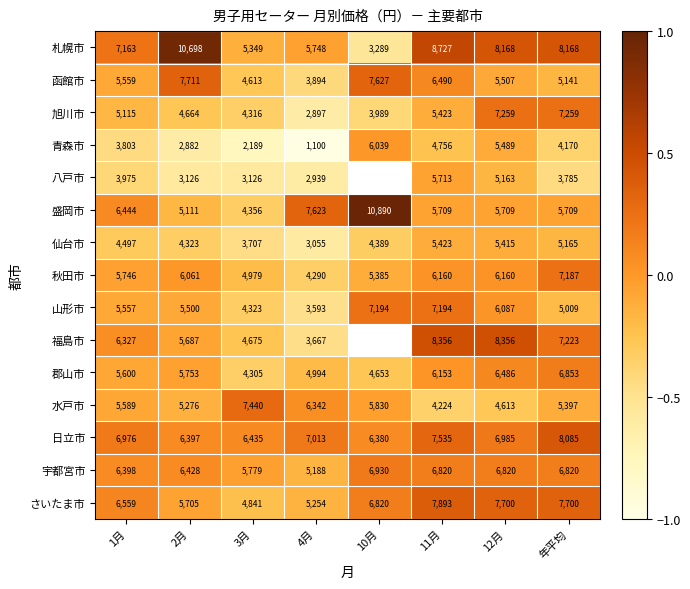

Rank the series at 3月 from lowest to highest value.

青森市, 八戸市, 仙台市, 郡山市, 旭川市, 山形市, 盛岡市, 函館市, 福島市, さいたま市, 秋田市, 札幌市, 宇都宮市, 日立市, 水戸市